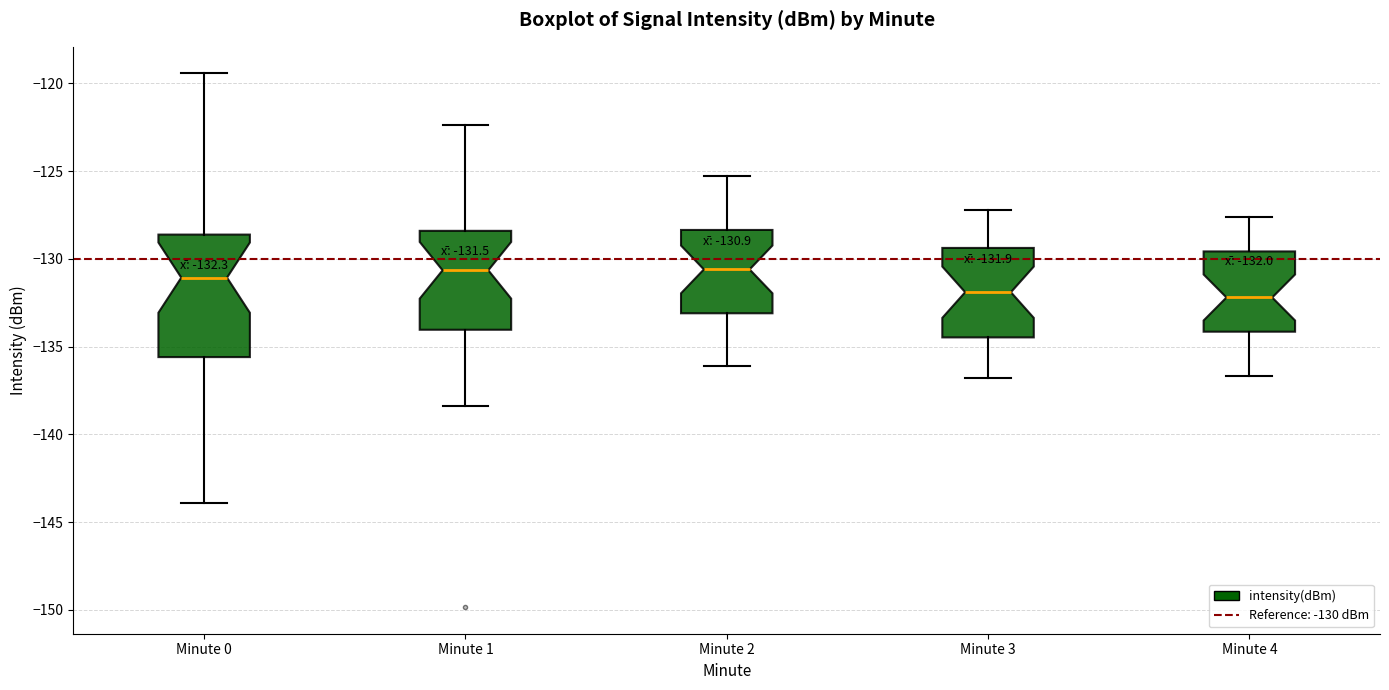

Comparing the boxes themselves (not the whiskers), which one is the tallest?

Minute 0